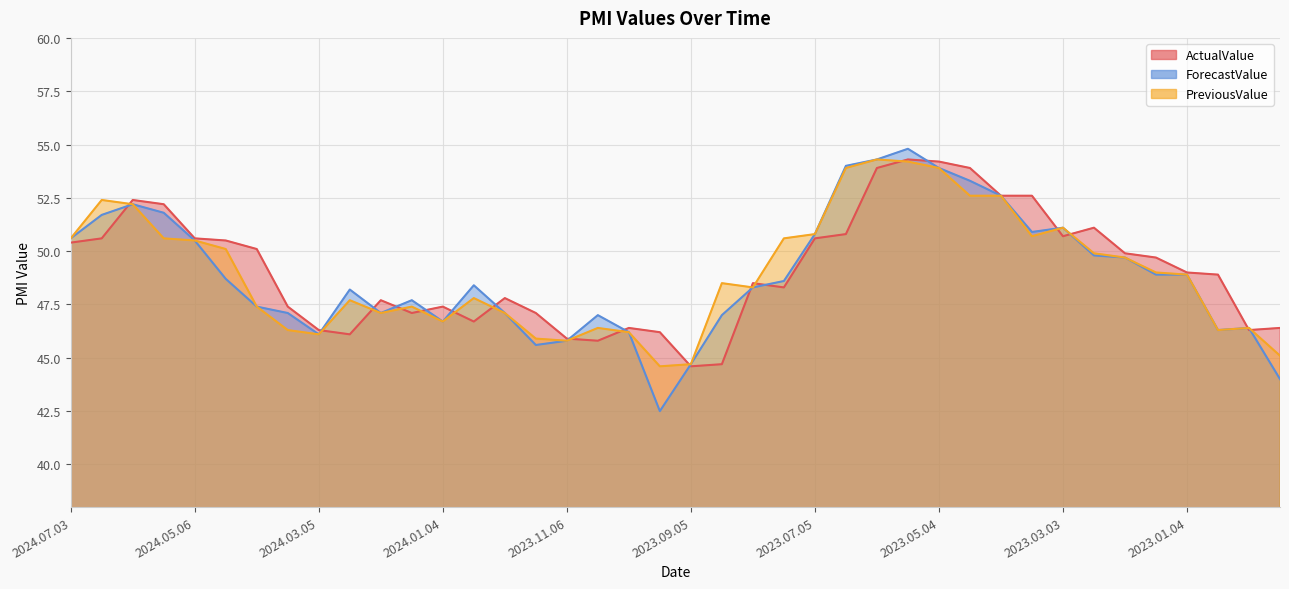

At 2022.11.23, list the series in order from smallest to largest.

ForecastValue, PreviousValue, ActualValue